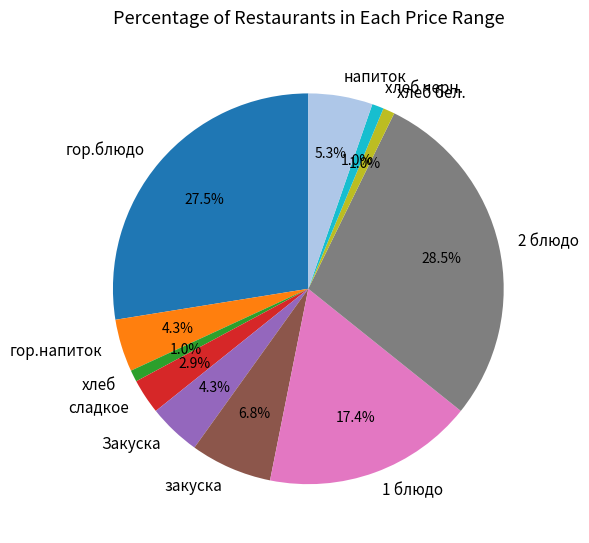

To the nearest percent, what is the combined percentage of хлеб черн. and напиток?

6%